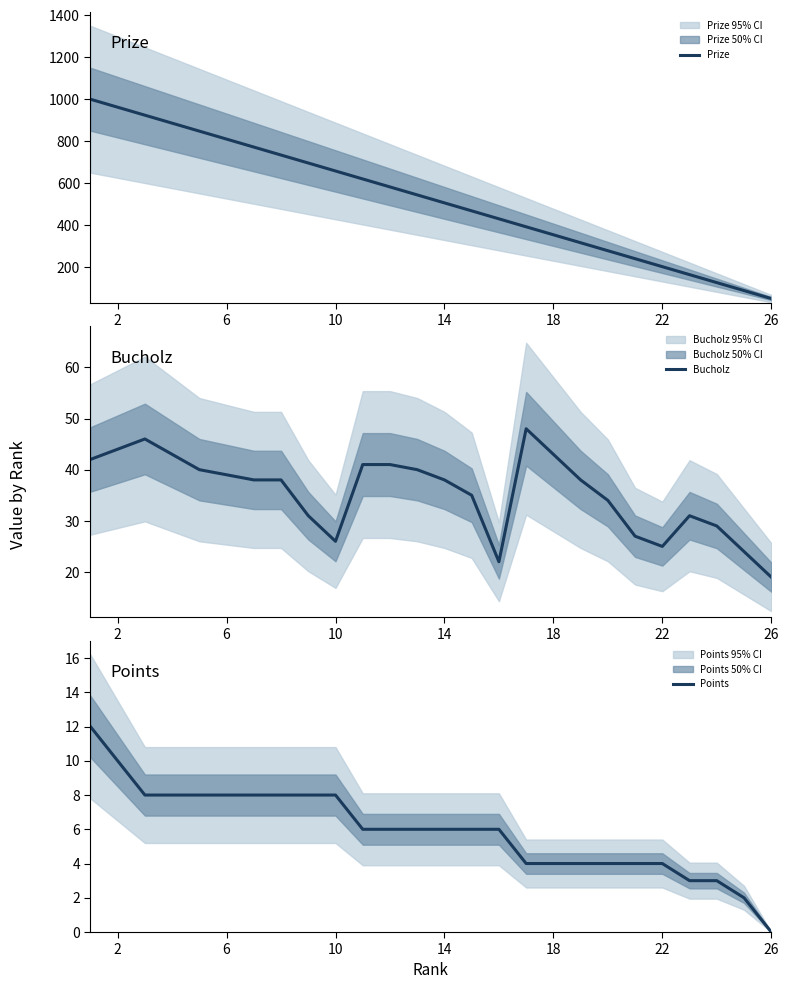

The value of Points at 26 is -4. True or false?

False